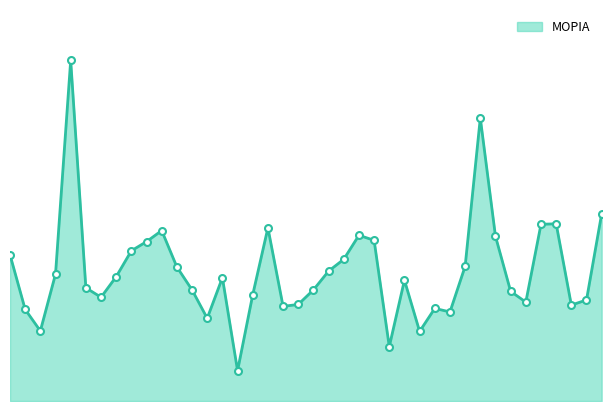

At which label is the value closest to 177?

40